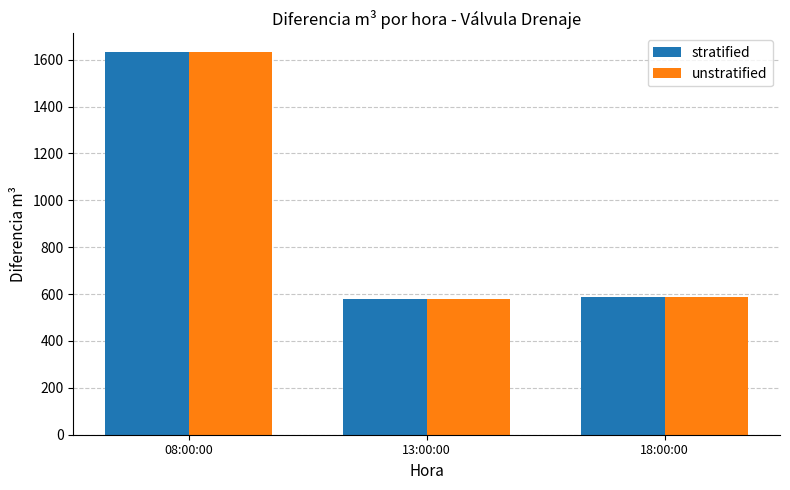

What is the maximum value shown in the chart?

1631